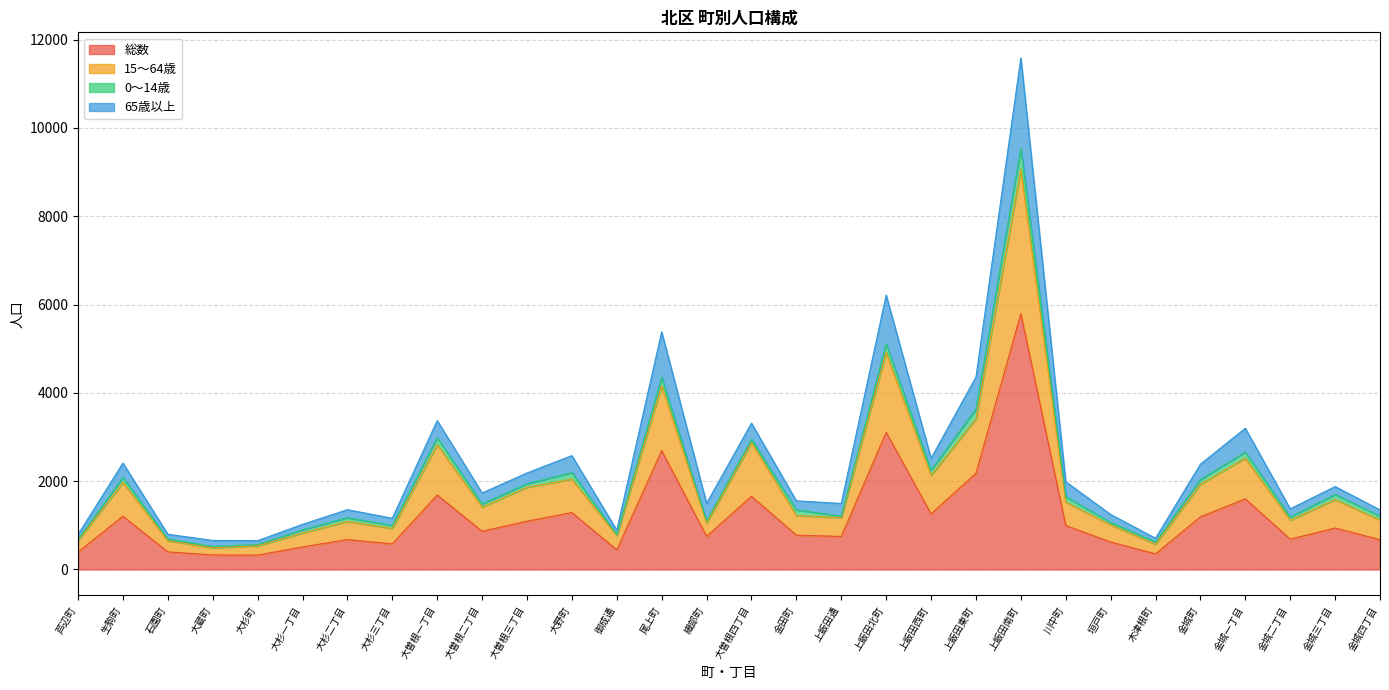

The 65歳以上 series shows 1350 at 金城四丁目. True or false?

True